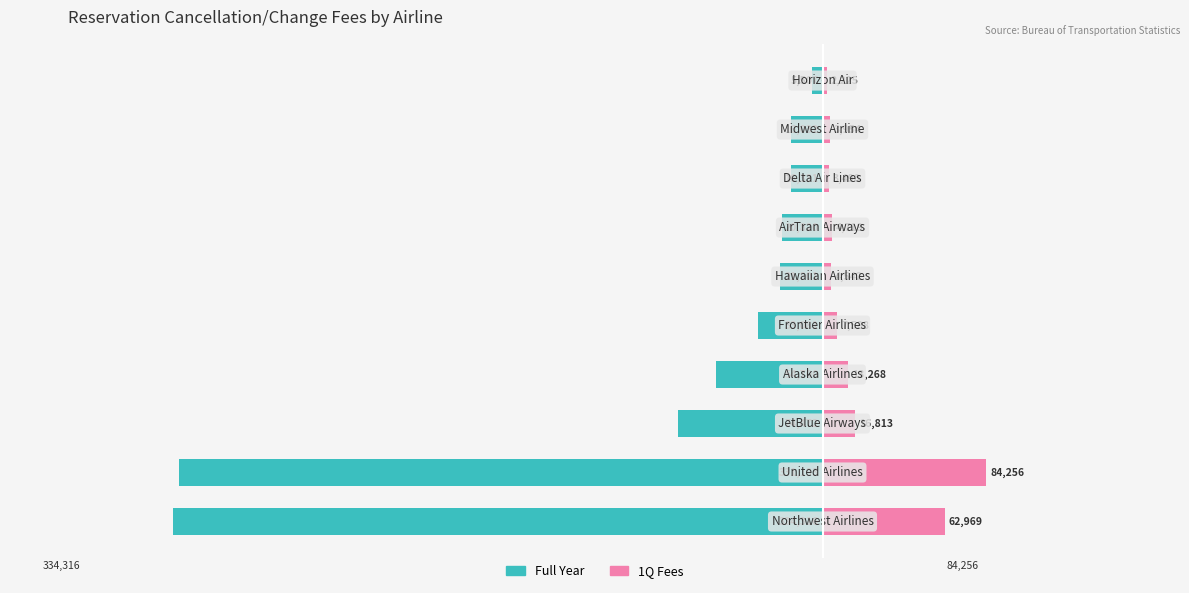

What are all the series names shown in the legend?

Full Year, 1Q Fees